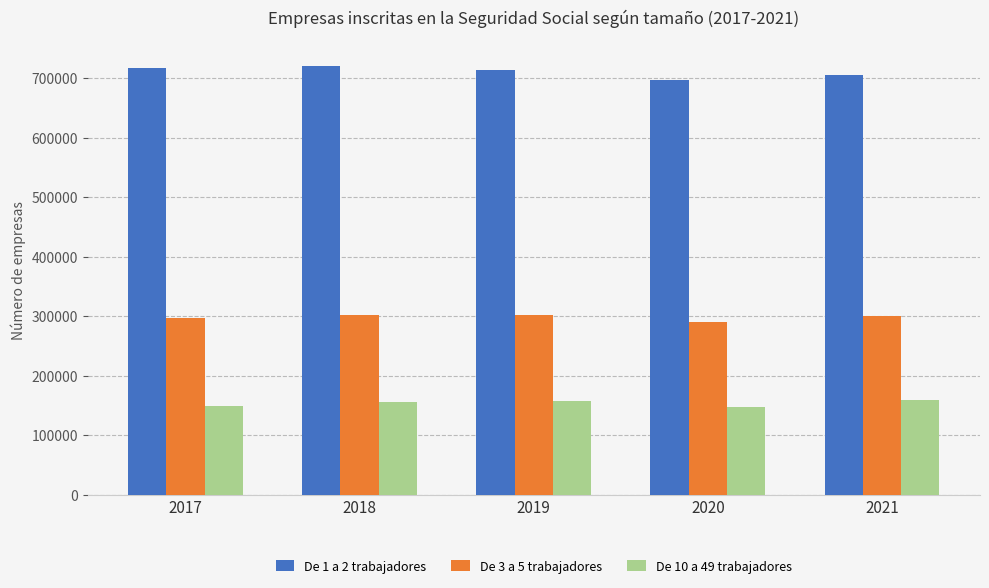

Does the chart contain stacked bars?

No